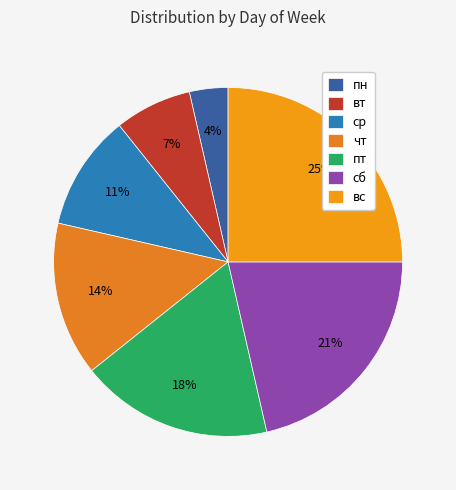

Rank the categories by value from highest to lowest.

вс, сб, пт, чт, ср, вт, пн